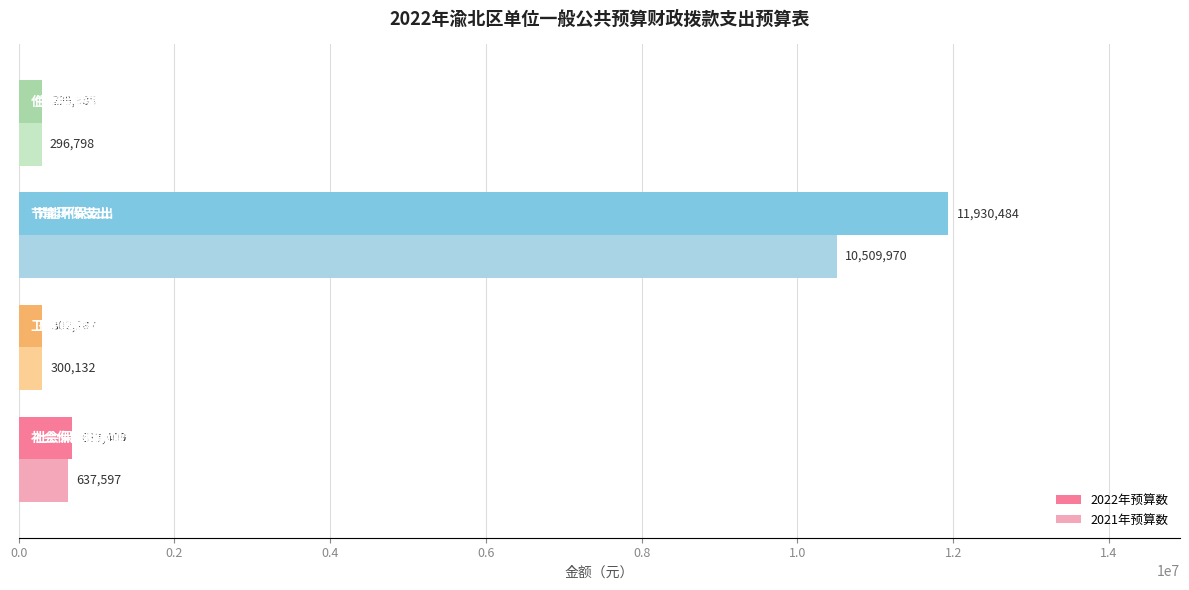

Rank the series by their average value, from lowest to highest.

2021年预算数, 2022年预算数